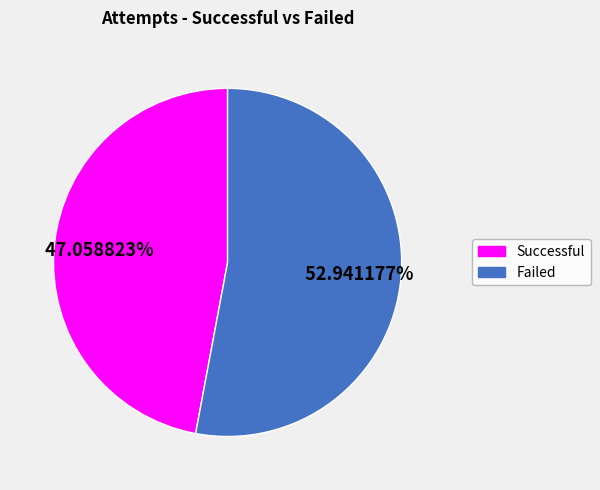

Is there any slice that represents more than half of the pie?

Yes